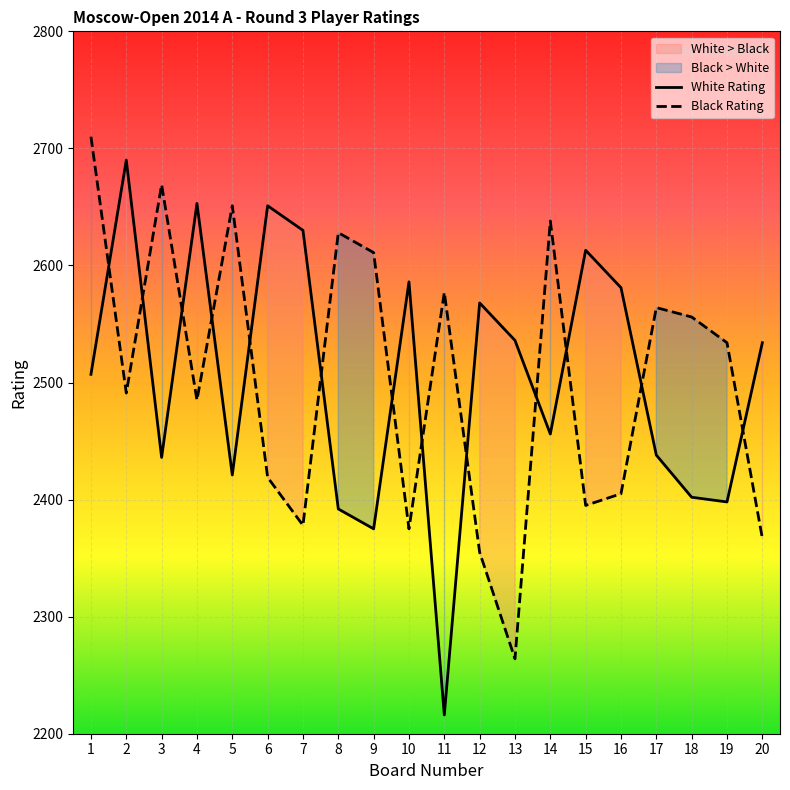

True or false: White Rating has a value of 593 at 7.

False